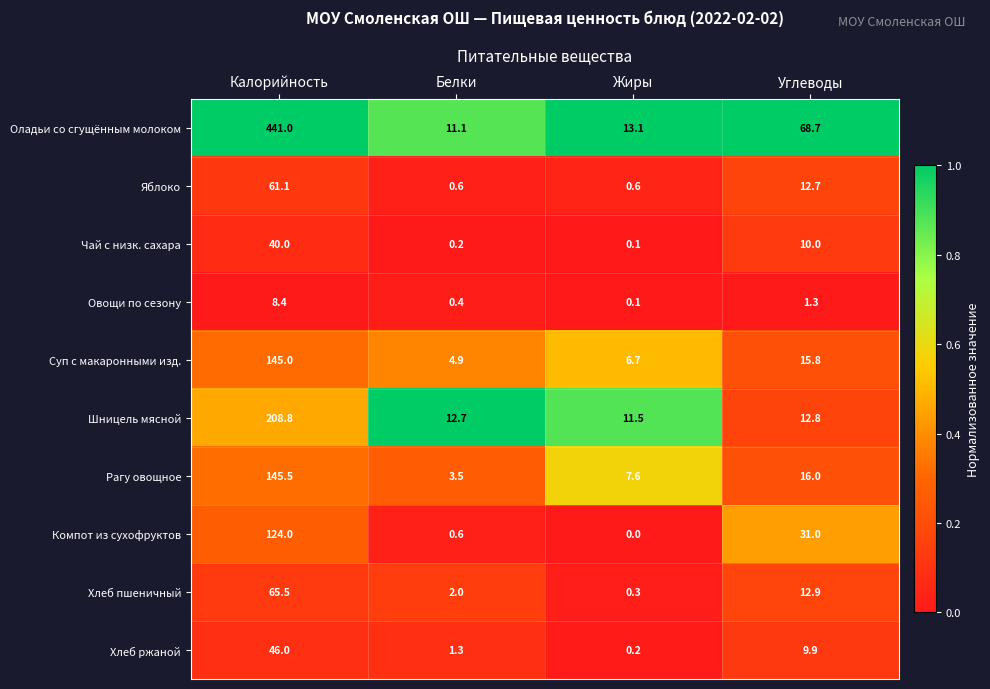

List the labels in order of Чай с низк. сахара value, largest first.

Калорийность, Углеводы, Белки, Жиры